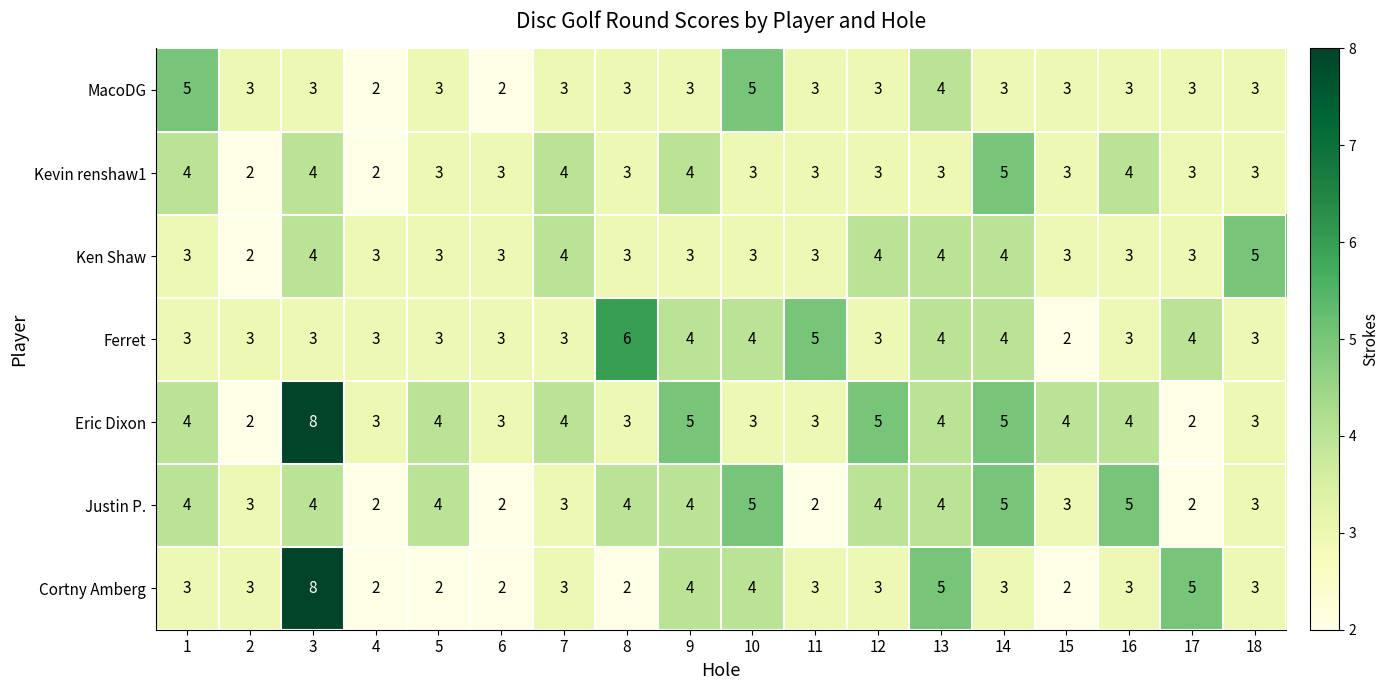

At which category is the sum across all series the highest?

3